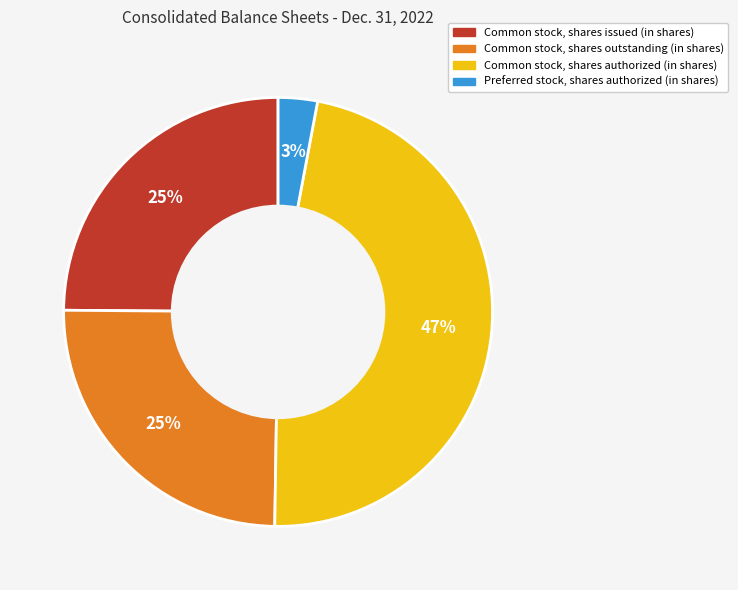

What percentage is the Preferred stock, shares authorized (in shares) slice, to the nearest percent?

3%